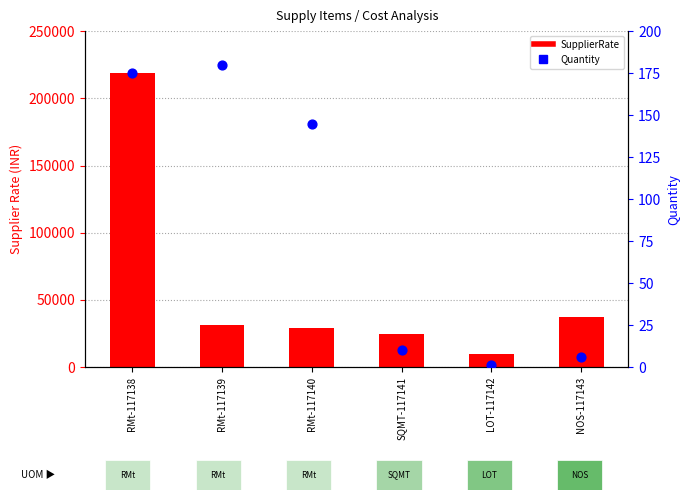

Which series contains the highest Y value?

SupplierRate